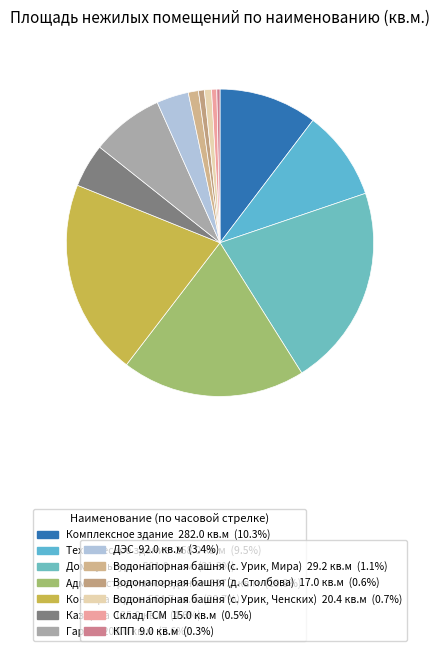

How many slices are in this pie chart?

13